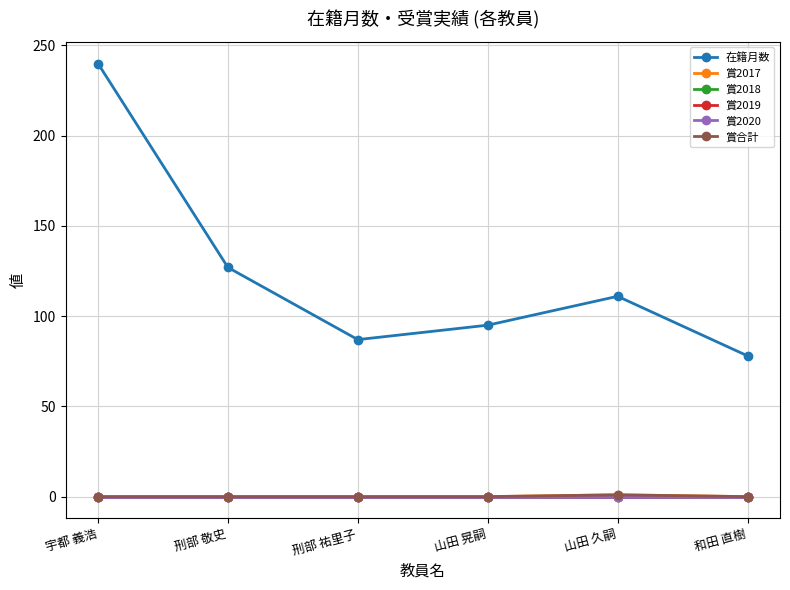

What position from the right is 刑部 祐里子?

4